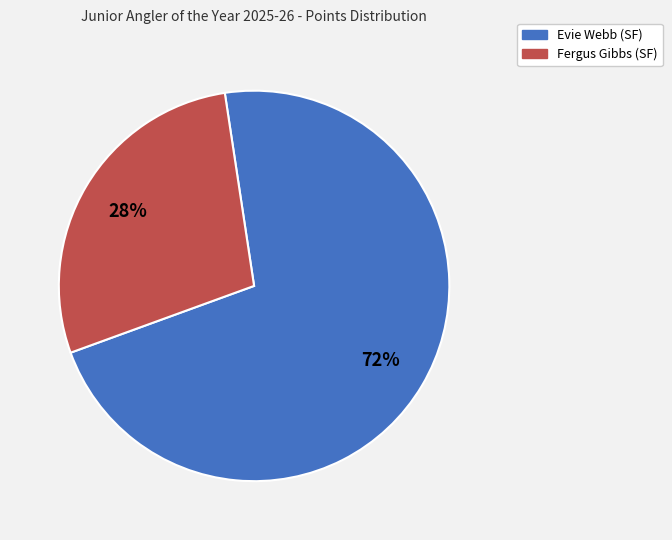

To the nearest percent, what is the combined percentage of Fergus Gibbs (SF) and Evie Webb (SF)?

100%